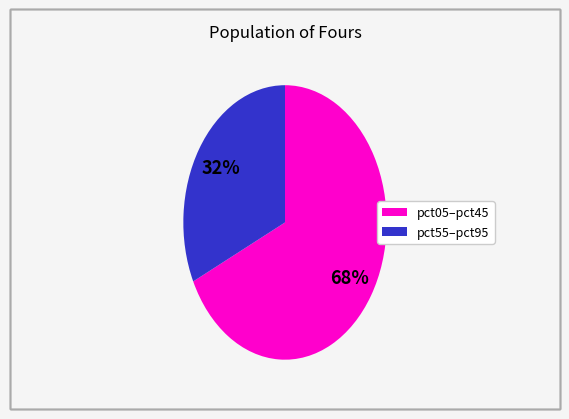

To the nearest percent, what is the difference between the largest and smallest slice percentages?

36%